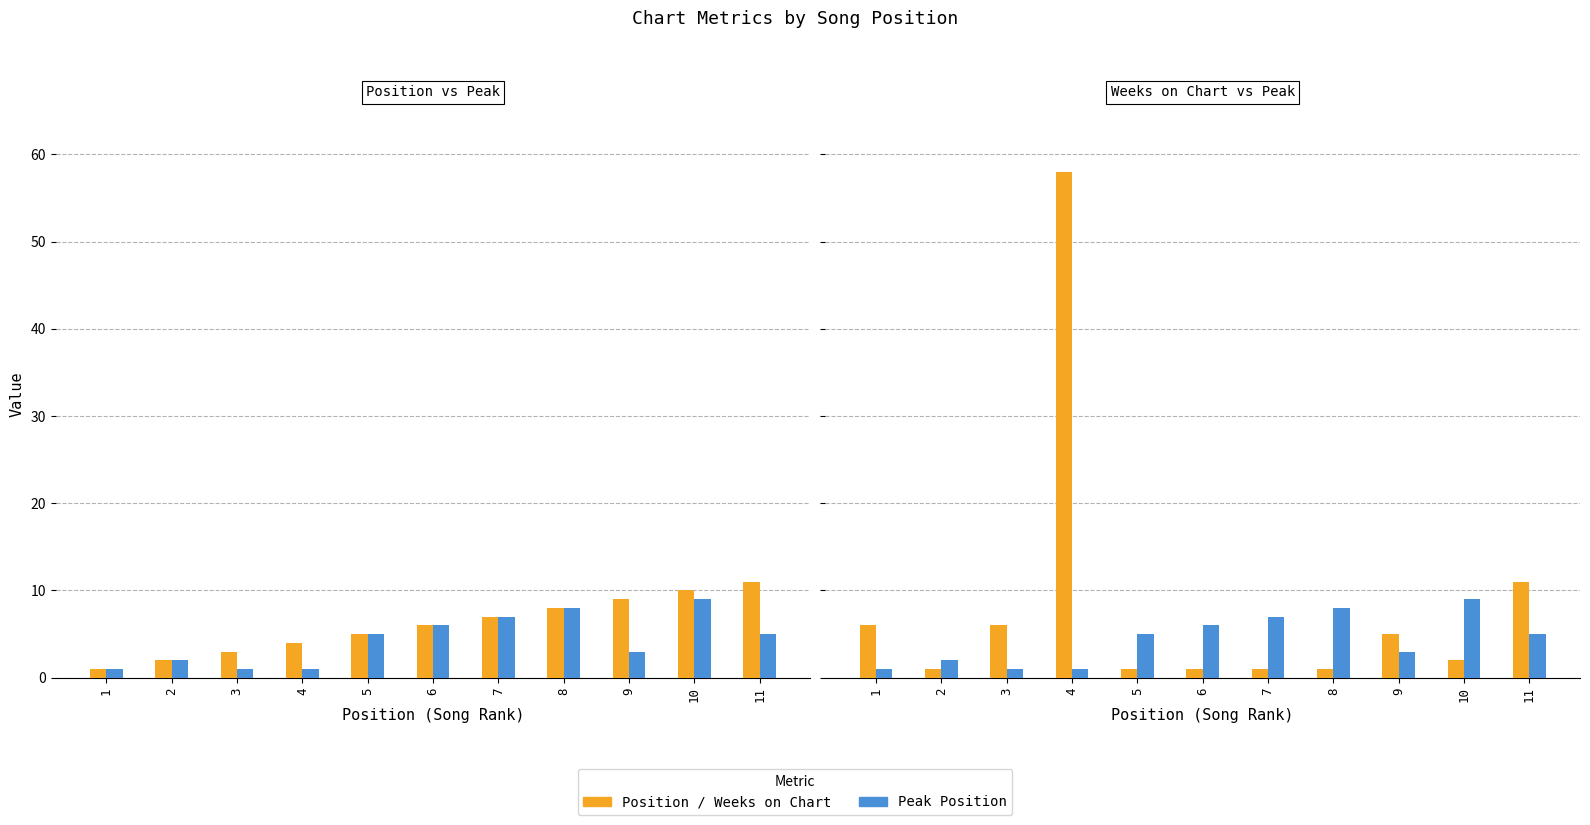

Which series has the largest range (max minus min)?

Weeks on Chart